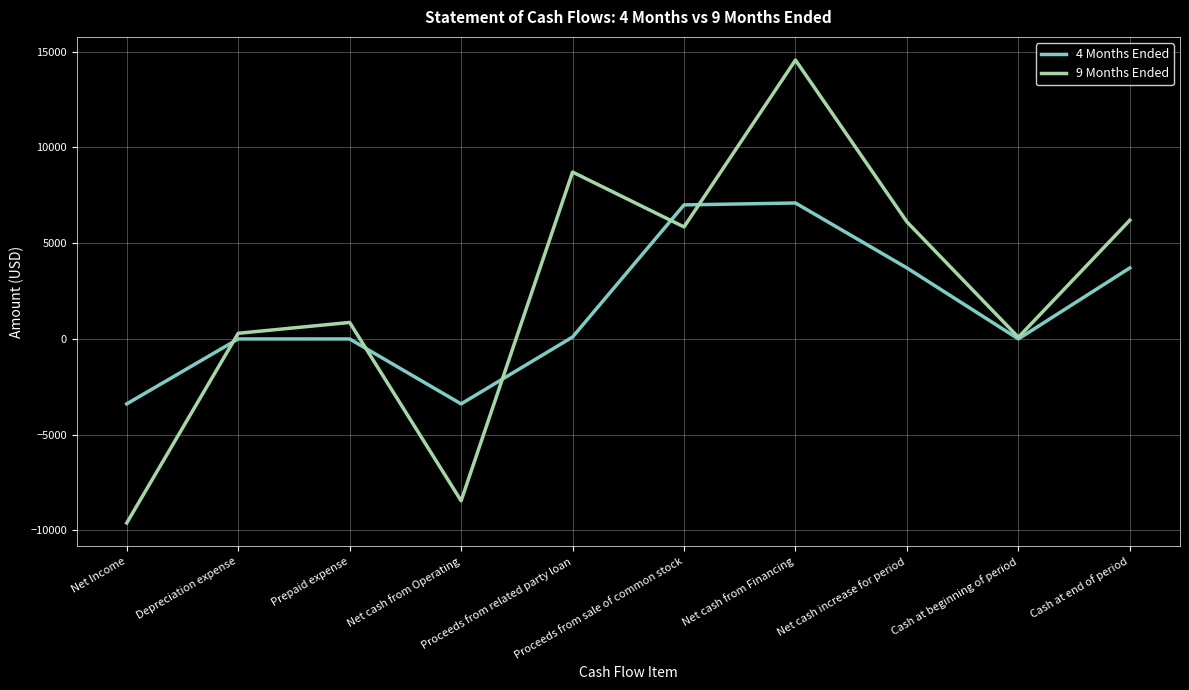

The 9 Months Ended series shows 296 at Depreciation expense. True or false?

True